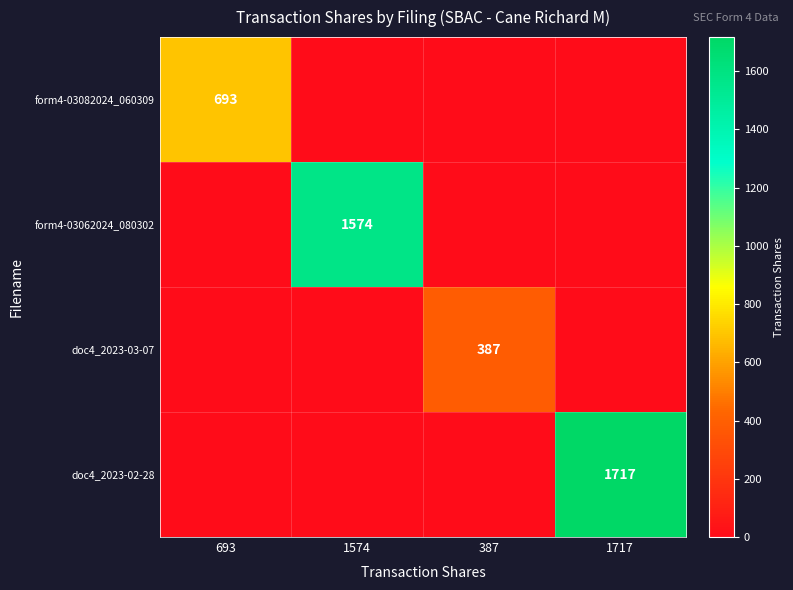

True or false: form4-03062024_080302 has a value of 552 at 1574.

False